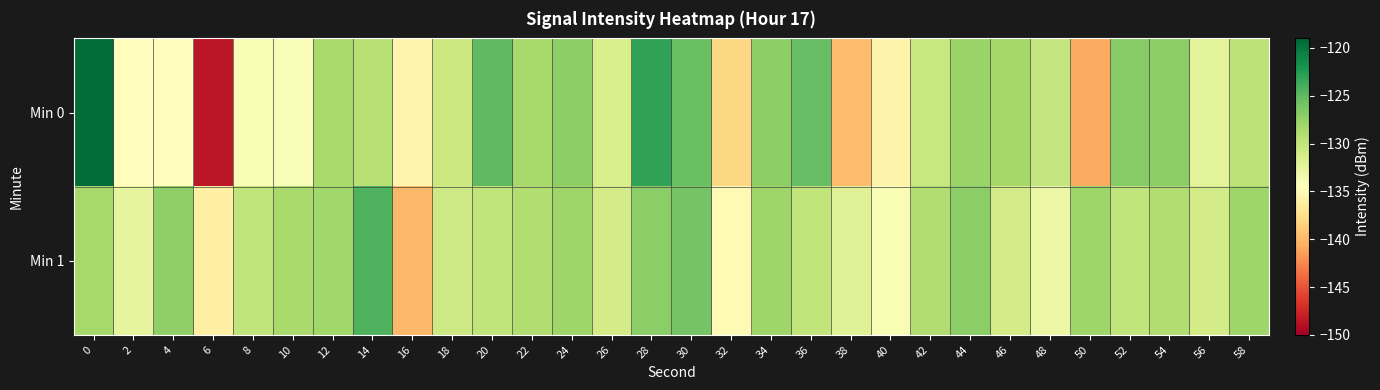

Rank the series by their average value, from lowest to highest.

Min 0, Min 1